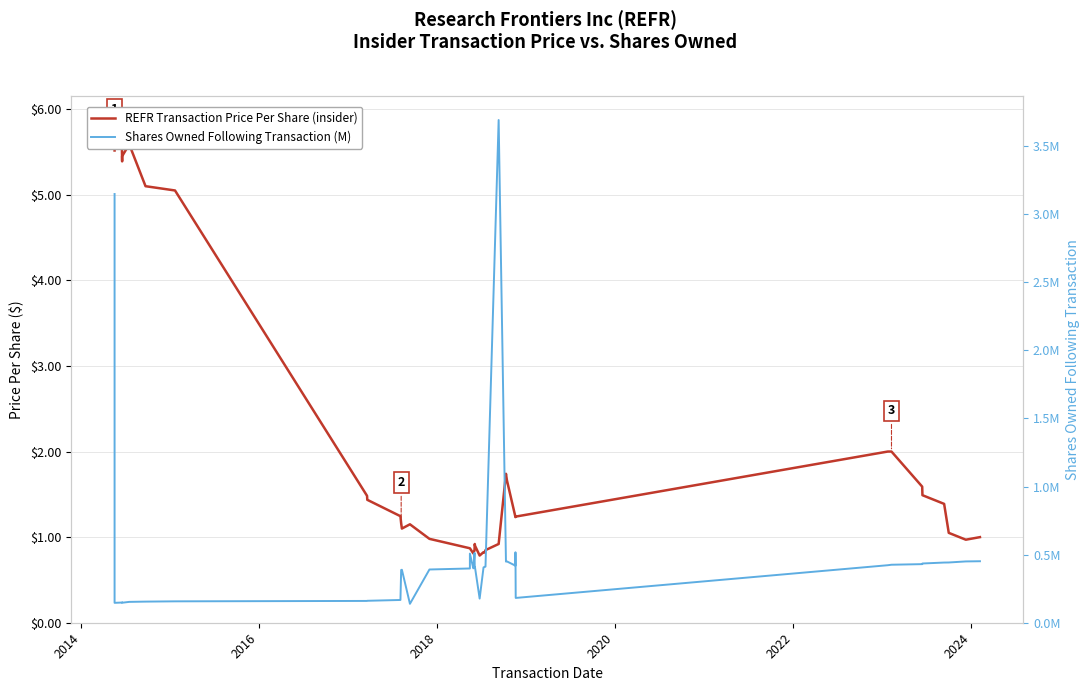

What is the average value of the REFR Transaction Price Per Share (insider) series?

2.0